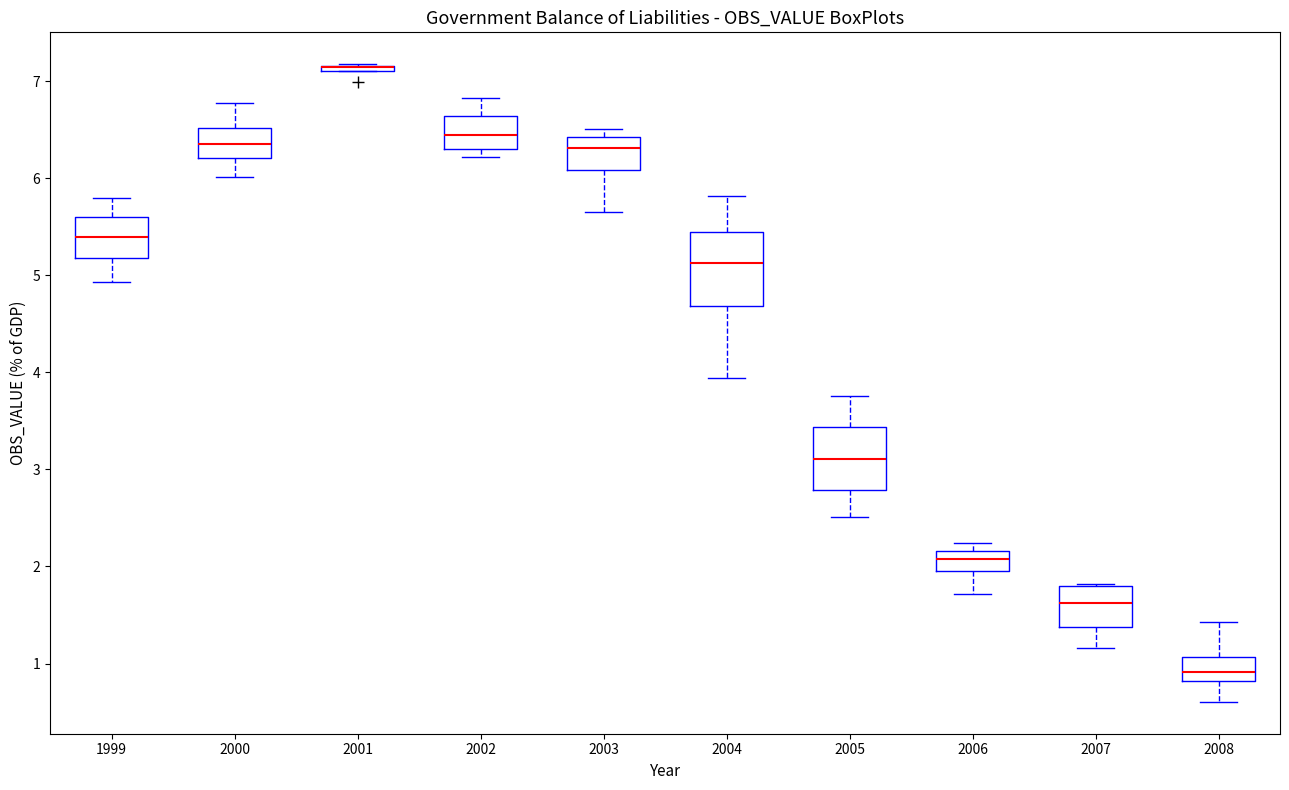

Where does the upper whisker of the box at x = 2002 end on the y-axis? The values are not printed on the chart, so give them approximately, as read against the axis.

6.8